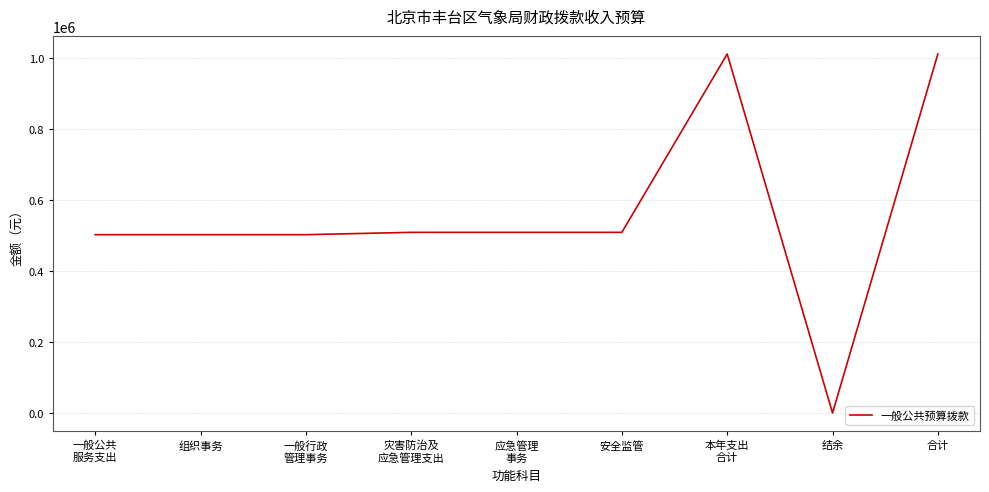

Count the number of data series in this chart.

1